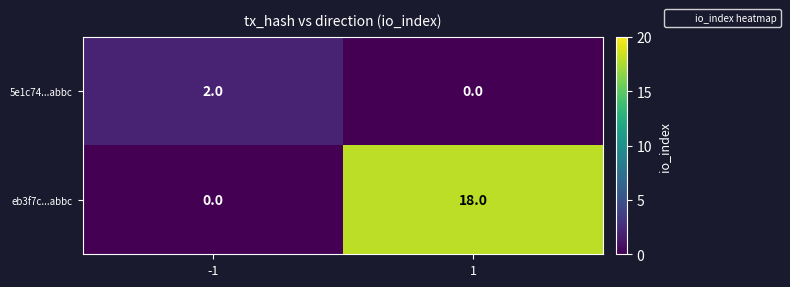

Reading left to right, extract all data points from this chart.

5e1c74...abbc: 2	0
eb3f7c...abbc: 0	18